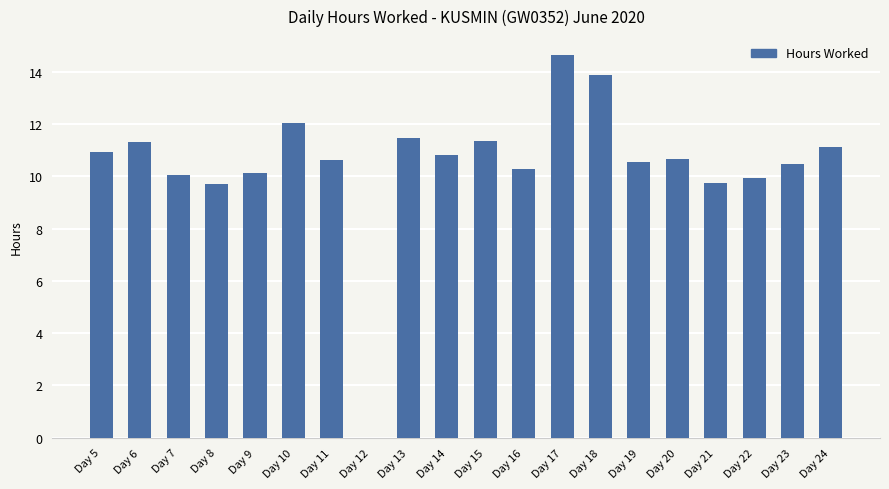

What is the sum of the values at Day 19 and Day 21?

20.3